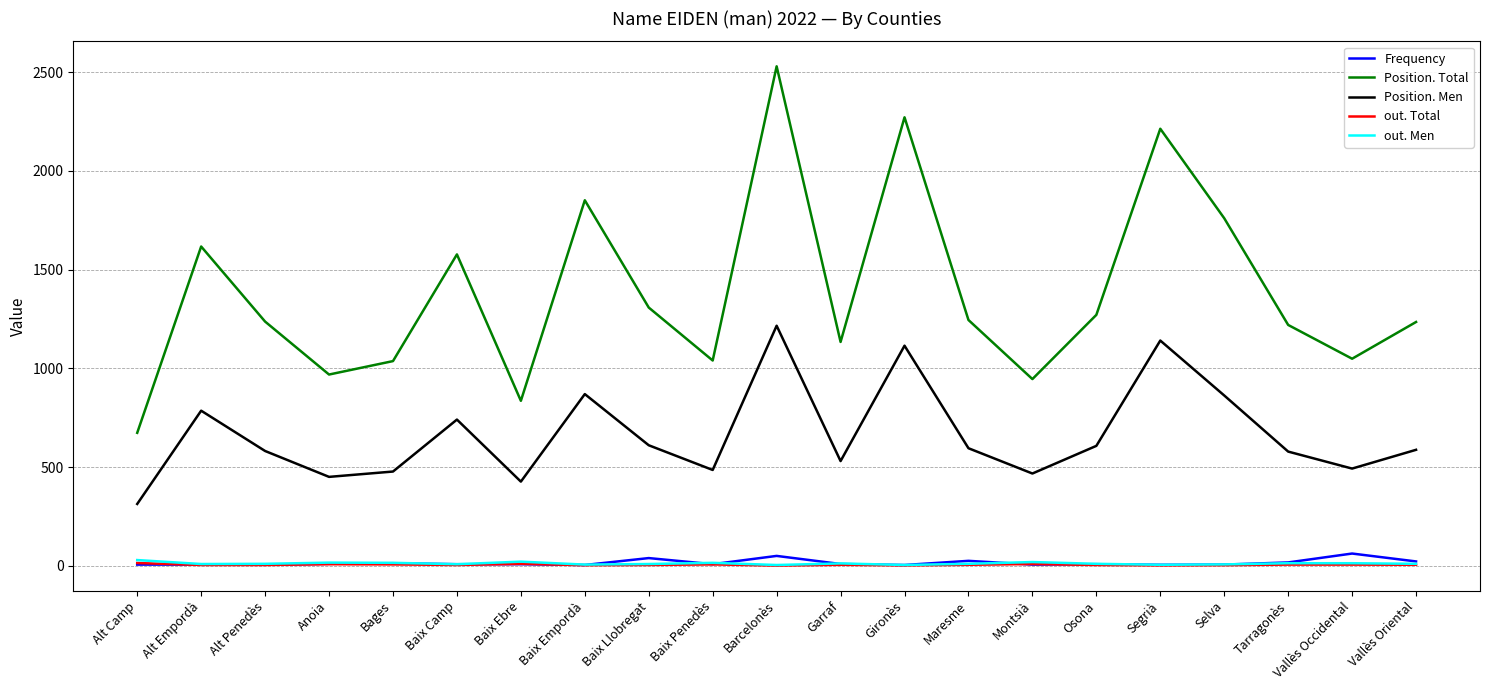

What is the difference between the maximum and minimum values in the out. Total series?

13